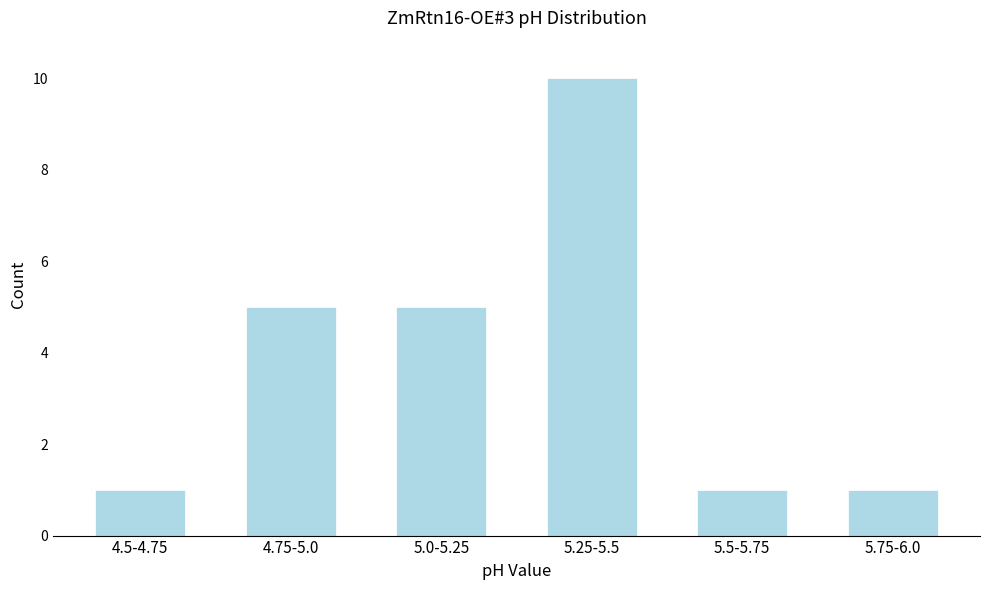

Reading right to left, transcribe all the data shown in this chart.

1	1	10	5	5	1